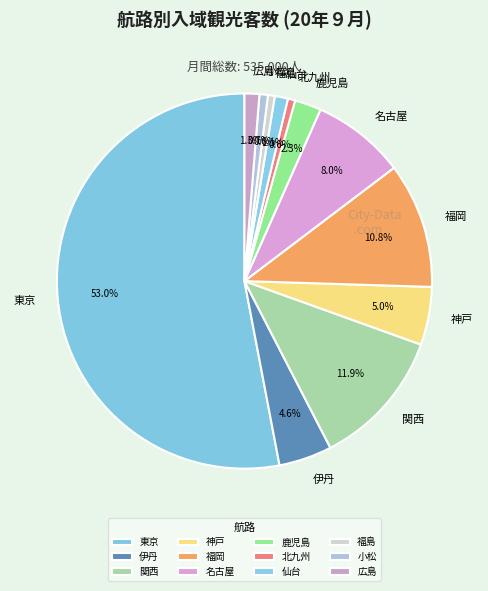

Which has a higher value, 関西 or 東京?

東京